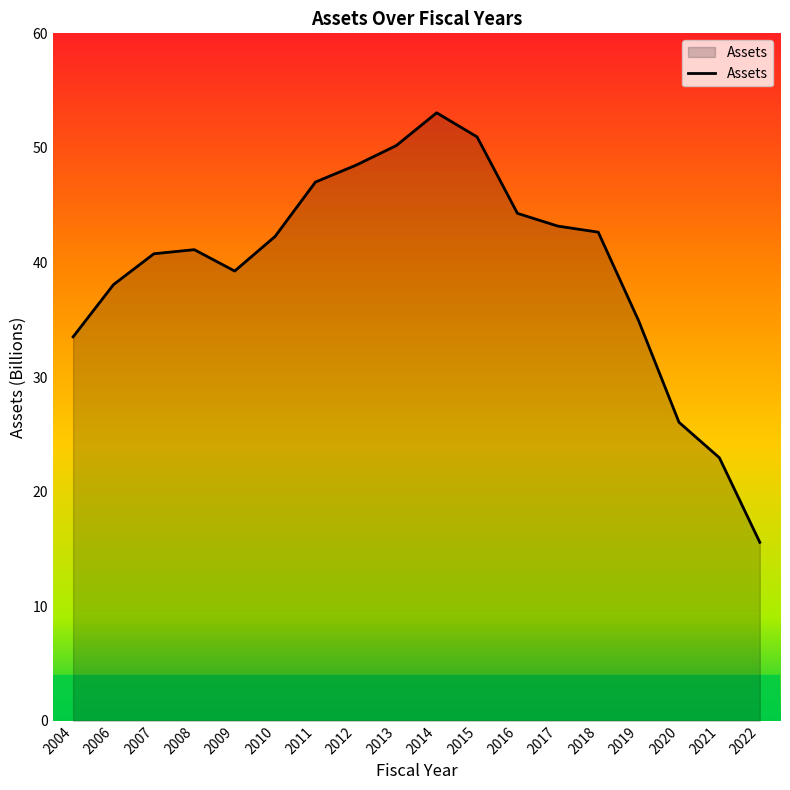

Reading left to right, list all the values displayed in this chart.

2004=33.5	2006=38.1	2007=40.8	2008=41.1	2009=39.3	2010=42.3	2011=47.0	2012=48.5	2013=50.2	2014=53.1	2015=51.0	2016=44.3	2017=43.2	2018=42.6	2019=34.9	2020=26.1	2021=23.0	2022=15.6